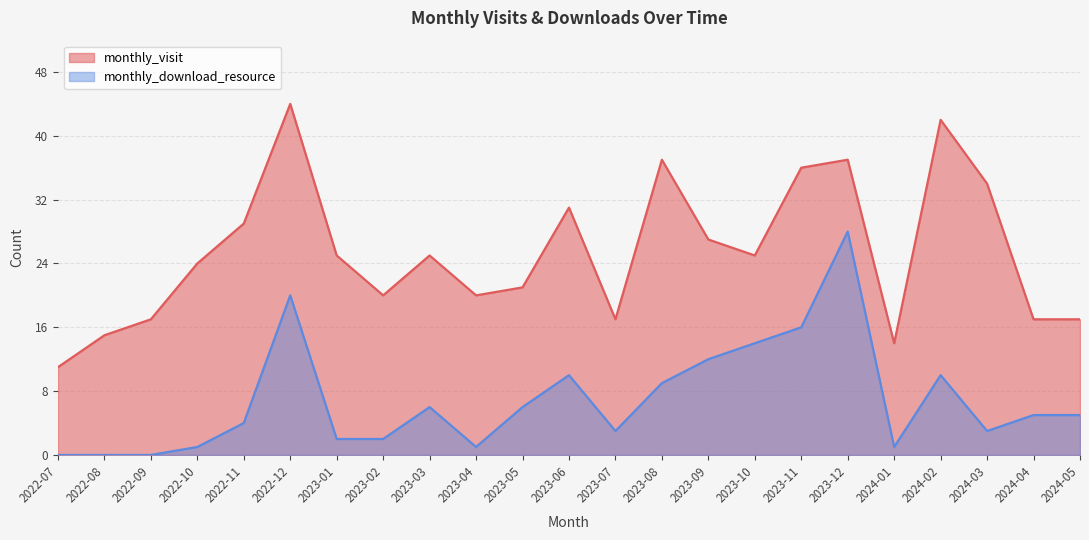

Is it true that monthly_visit equals 17 at 2023-07?

True